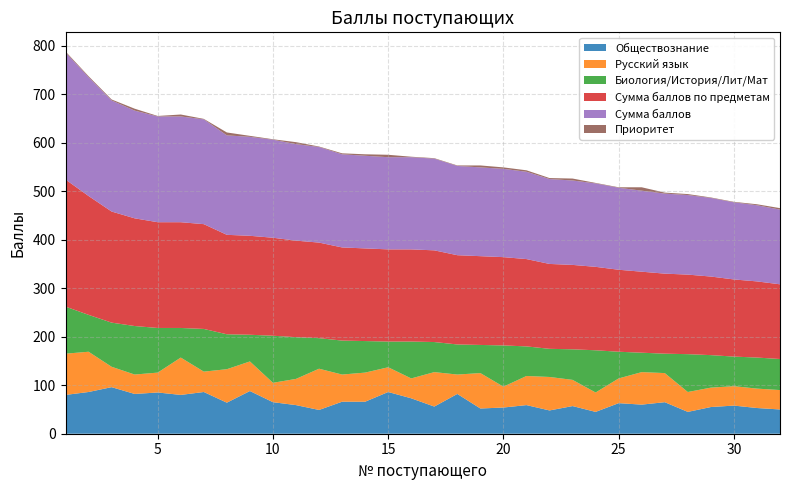

Reading right to left, list all the values displayed in this chart.

Обществознание: 32=50	31=53	30=58	29=55	28=45	27=65	26=60	25=63	24=45	23=57	22=48	21=59	20=54	19=52	18=82	17=56	16=73	15=86	14=66	13=66	12=49	11=59	10=65	9=88	8=64	7=86	6=80	5=85	4=82	3=96	2=86	1=80
Русский язык: 32=40	31=40	30=40	29=40	28=41	27=60	26=67	25=51	24=40	23=54	22=69	21=60	20=43	19=73	18=40	17=71	16=41	15=51	14=60	13=56	12=85	11=54	10=40	9=61	8=69	7=42	6=77	5=41	4=40	3=42	2=83	1=85
Биология/История/Лит/Мат: 32=64	31=64	30=61	29=67	28=78	27=40	26=40	25=55	24=87	23=63	22=58	21=61	20=85	19=58	18=62	17=62	16=76	15=53	14=65	13=70	12=63	11=86	10=97	9=55	8=72	7=88	6=61	5=92	4=100	3=91	2=76	1=97
Сумма баллов по предметам: 32=154	31=157	30=159	29=162	28=164	27=165	26=167	25=169	24=172	23=174	22=175	21=180	20=182	19=183	18=184	17=189	16=190	15=190	14=191	13=192	12=197	11=199	10=202	9=204	8=205	7=216	6=218	5=218	4=222	3=229	2=245	1=262
Сумма баллов: 32=154	31=157	30=159	29=162	28=164	27=165	26=167	25=169	24=172	23=174	22=175	21=180	20=182	19=183	18=184	17=189	16=190	15=190	14=191	13=192	12=197	11=199	10=202	9=204	8=205	7=216	6=218	5=218	4=222	3=229	2=245	1=262
Приоритет: 32=3	31=2	30=1	29=1	28=2	27=2	26=7	25=1	24=1	23=4	22=2	21=3	20=3	19=4	18=1	17=1	16=1	15=5	14=3	13=2	12=1	11=4	10=1	9=2	8=6	7=1	6=4	5=1	4=4	3=2	2=2	1=2